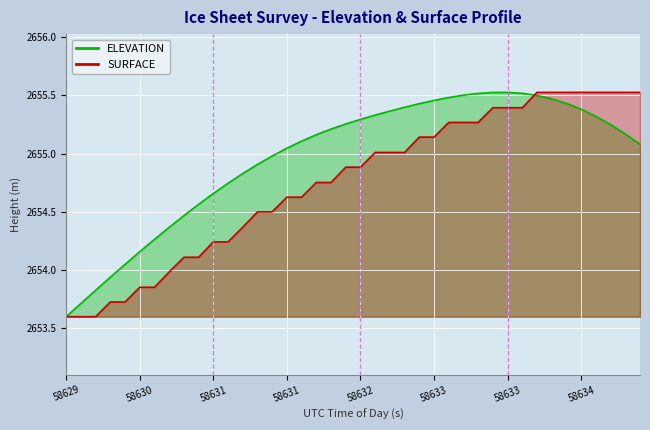

What is the average value of the ELEVATION series?

2655.0